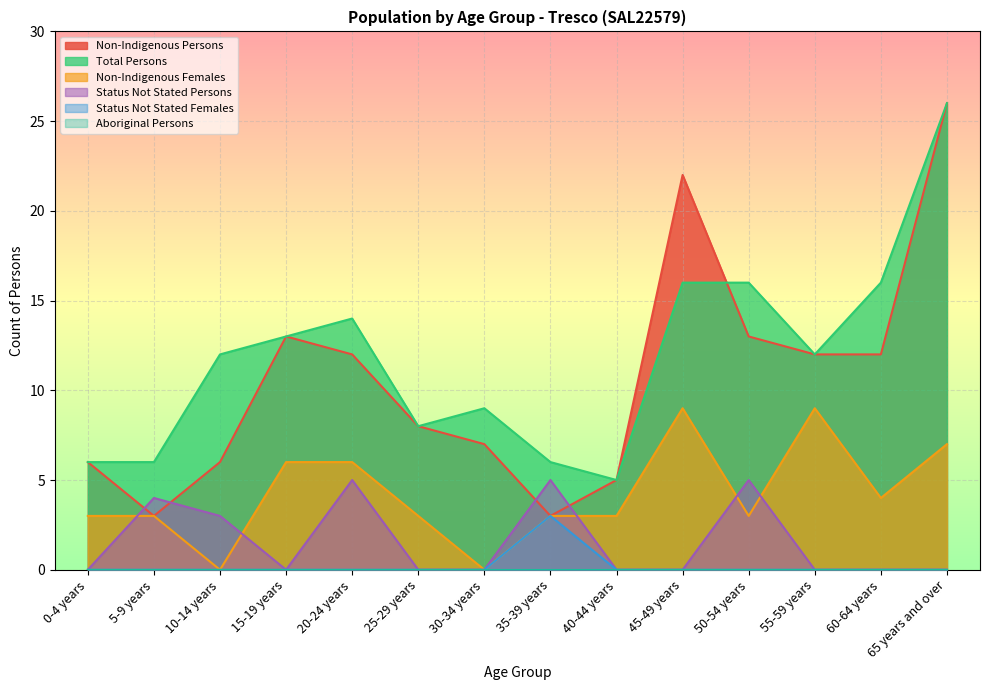

Where is the first local minimum for Non-Indigenous Persons?

5-9 years